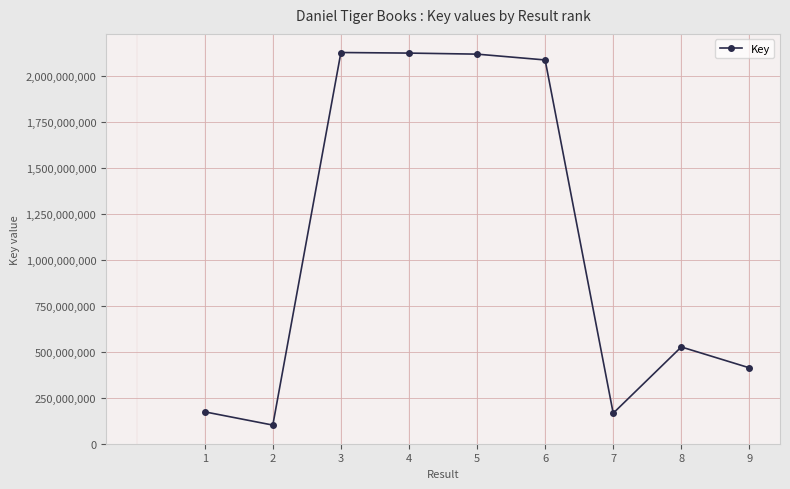

The value at 9 is 266975435. True or false?

False